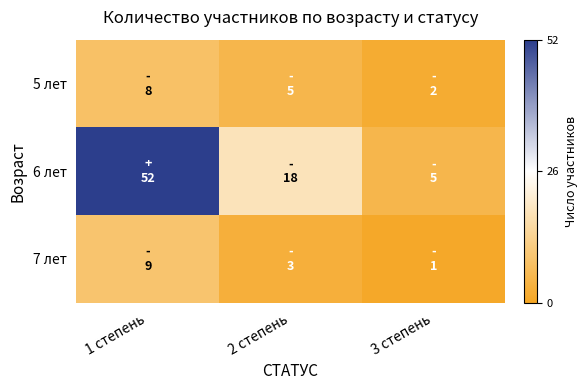

Reading left to right, list all the values displayed in this chart.

5 лет: 1 степень=8	2 степень=5	3 степень=2
6 лет: 1 степень=52	2 степень=18	3 степень=5
7 лет: 1 степень=9	2 степень=3	3 степень=1